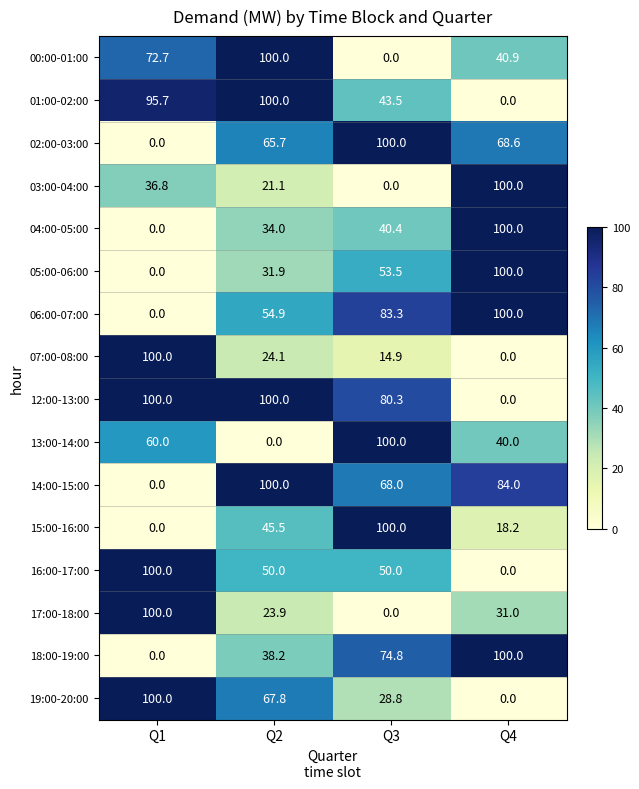

What is the sum of the 05:00-06:00 values at Q1 and Q4?

100.0